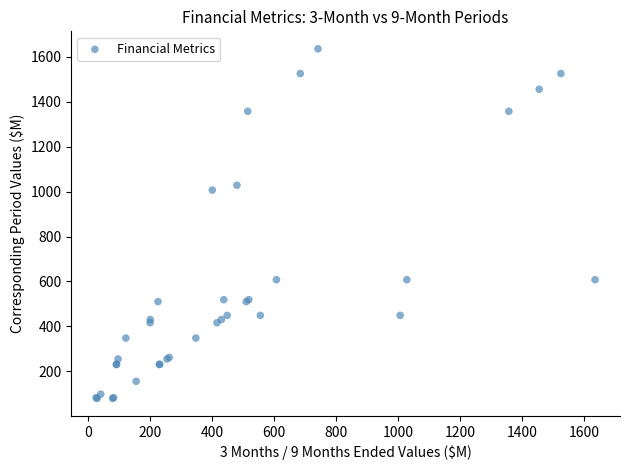

What Y value in the scatter plot is closest to 857?

1007.0